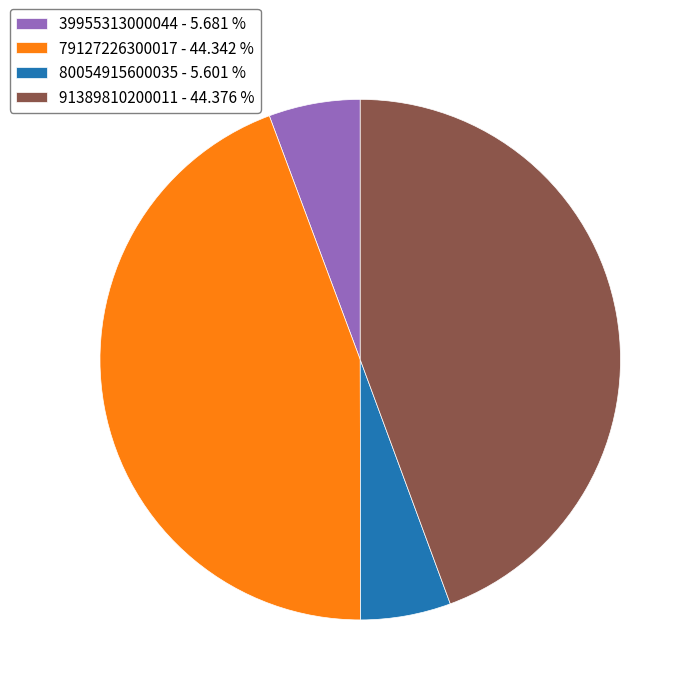

The 39955313000044 slice represents 11% of the pie. True or false?

False